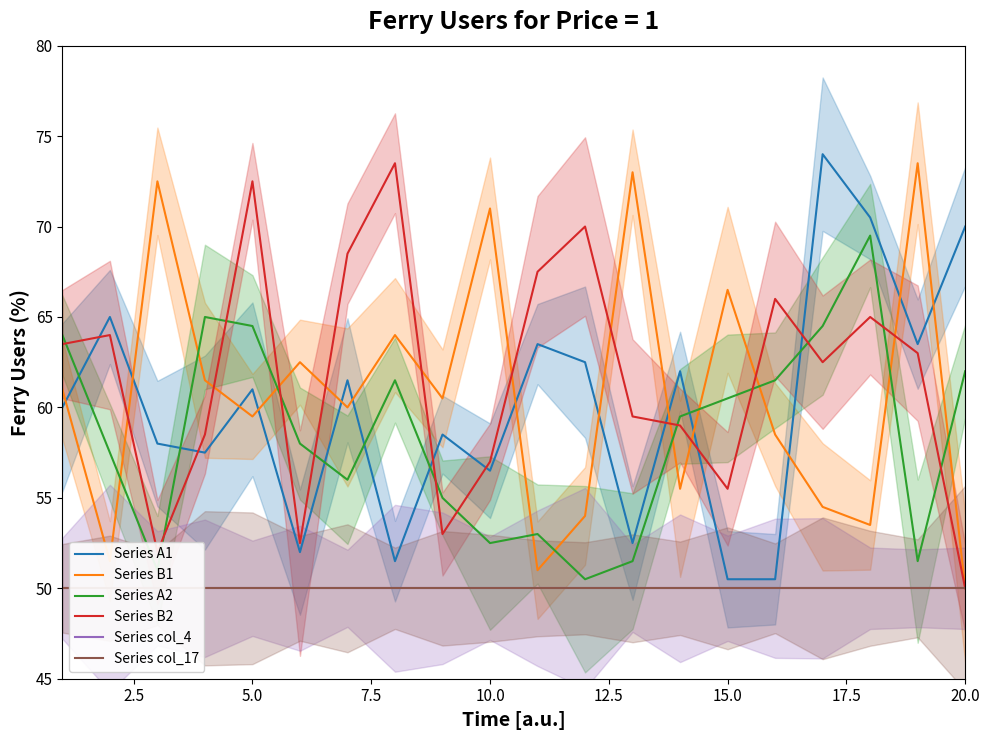

Is the value of Series A2 at 12.5 greater than the value of Series col_17 at 20.0?

Yes